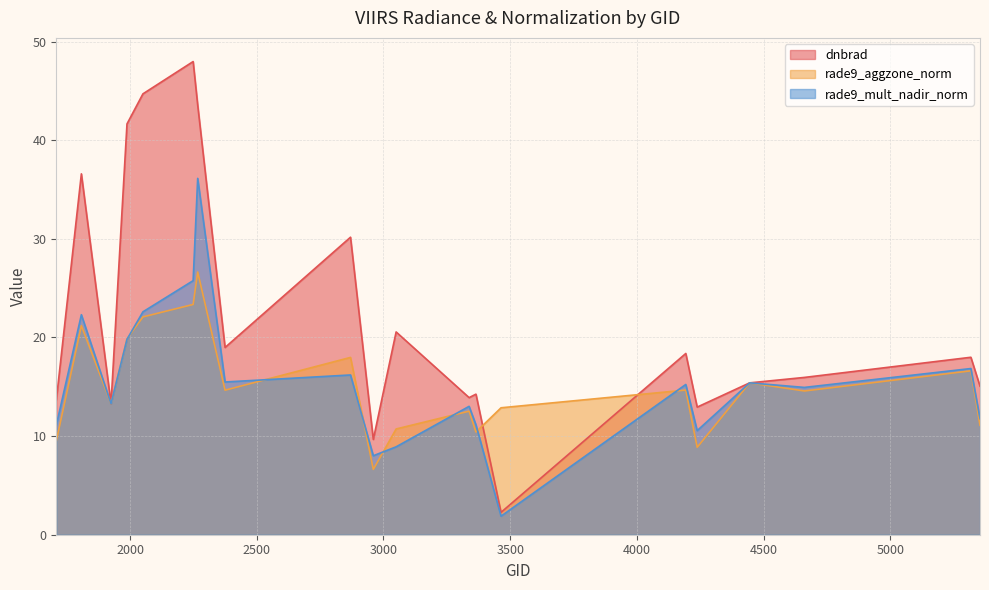

What is the value of the rade9_aggzone_norm point at the 20th from the left?

11.1